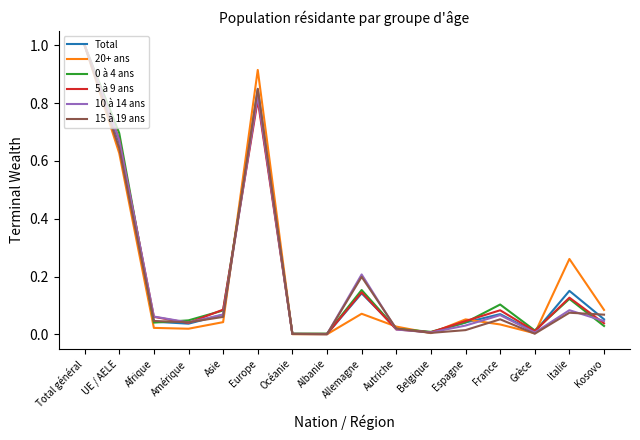

Which category has the highest value in the Total series?

Total général